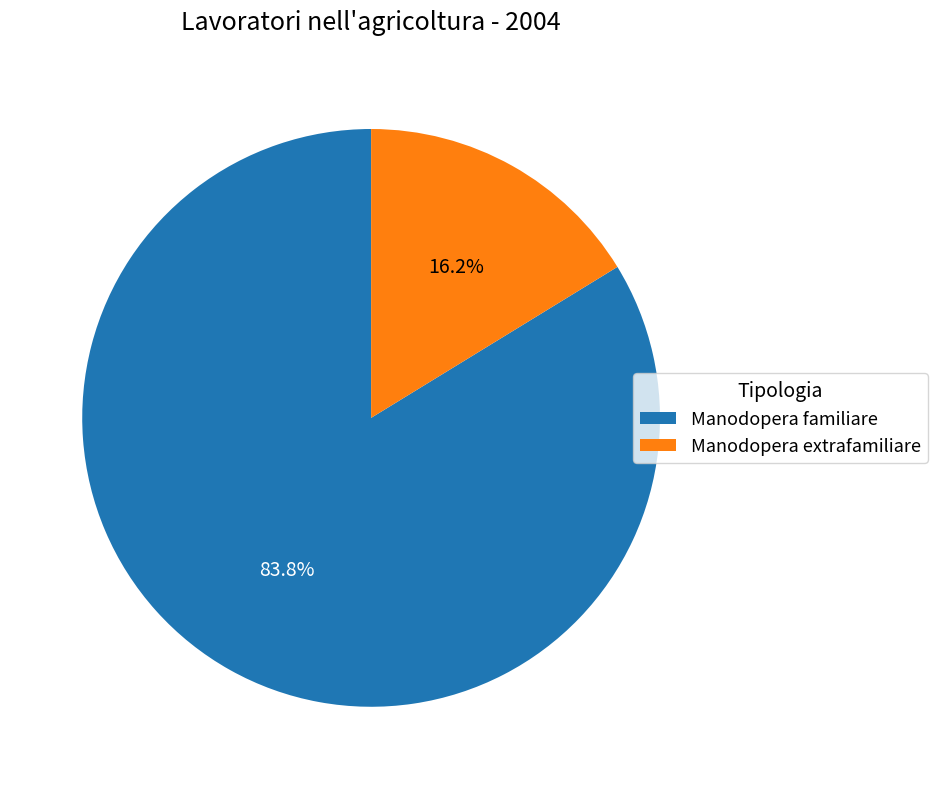

What percentage is the Manodopera familiare slice, to the nearest percent?

84%